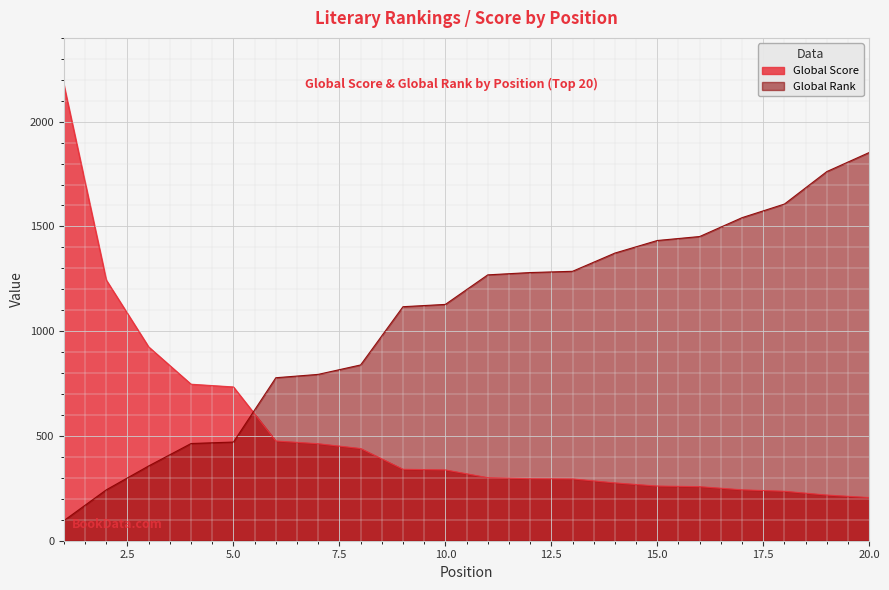

After their last crossing, which series has the higher values: Global Rank or Global Score?

Global Rank